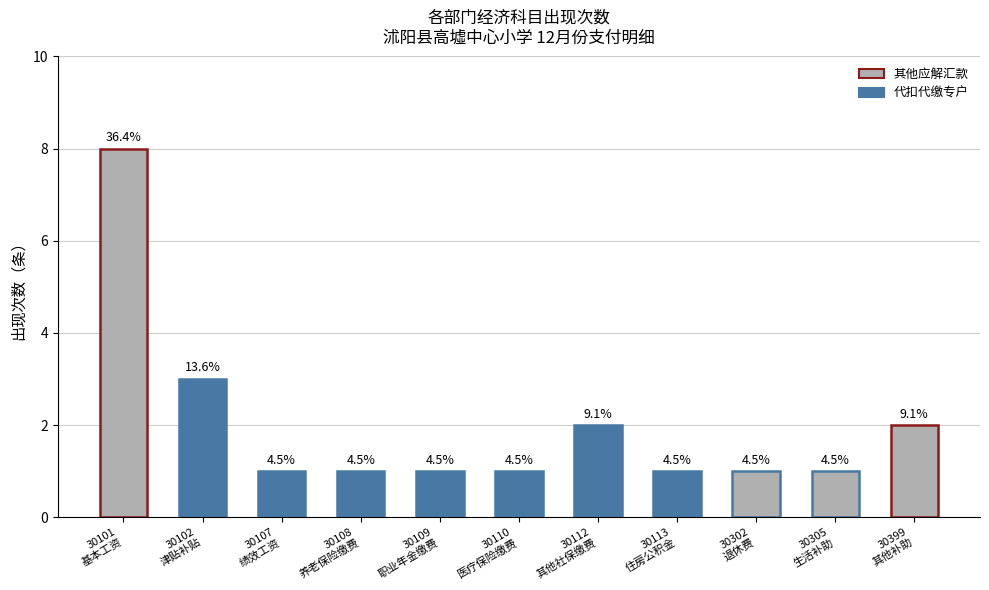

At which label is 其他科目 closest to 4?

30102